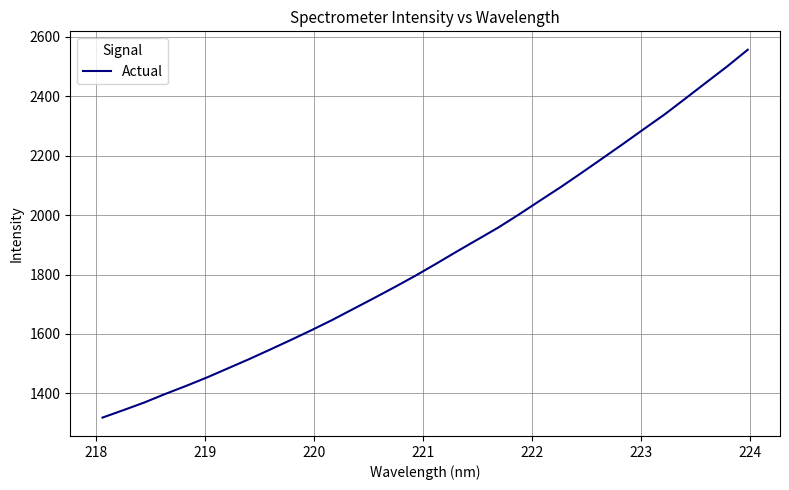

What is the minimum value shown in the chart?

1318.6